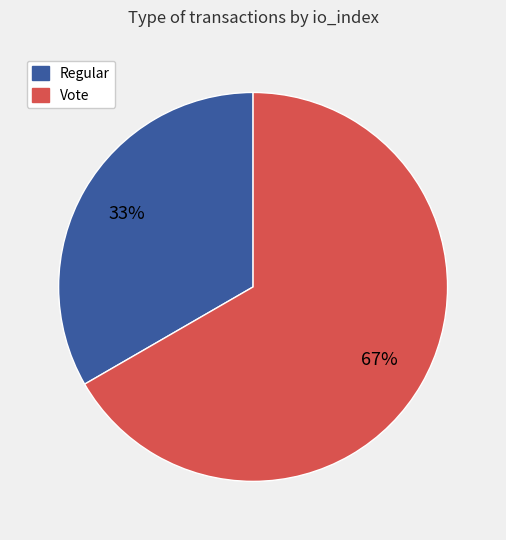

Is Regular the majority of the pie?

No